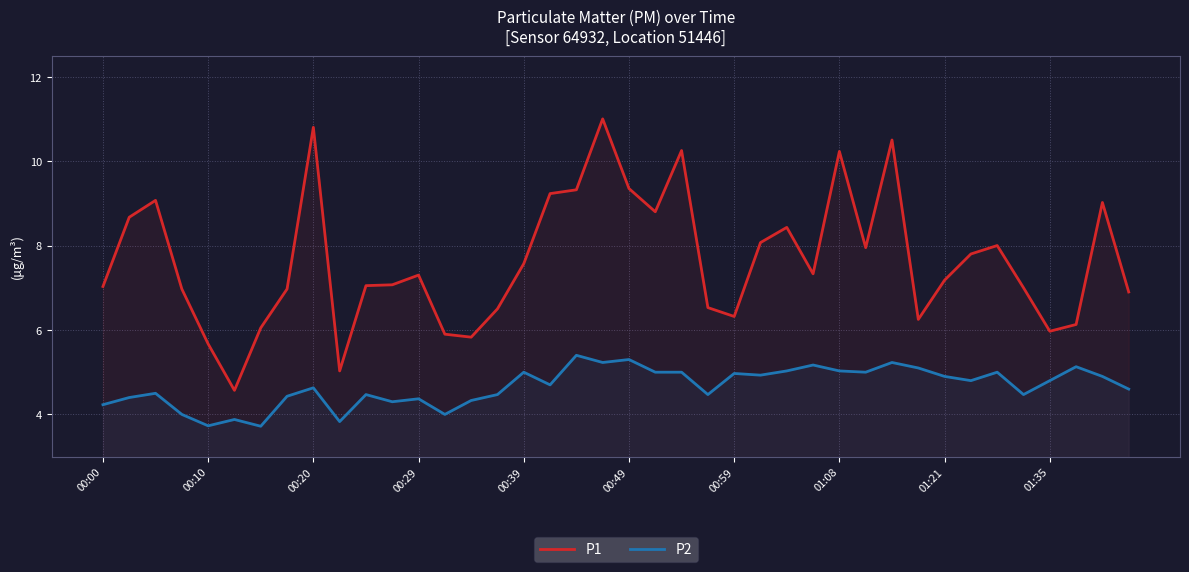

Reading left to right, list all the values displayed in this chart.

P1: 7.0	8.7	9.1	7.0	5.7	4.6	6.0	7.0	10.8	5.0	7.0	7.1	7.3	5.9	5.8	6.5	7.6	9.2	9.3	11.0	9.3	8.8	10.2	6.5	6.3	8.1	8.4	7.3	10.2	8.0	10.5	6.2	7.2	7.8	8.0	7.0	6.0	6.1	9.0	6.9
P2: 4.2	4.4	4.5	4.0	3.7	3.9	3.7	4.4	4.6	3.8	4.5	4.3	4.4	4.0	4.3	4.5	5.0	4.7	5.4	5.2	5.3	5.0	5.0	4.5	5.0	4.9	5.0	5.2	5.0	5.0	5.2	5.1	4.9	4.8	5.0	4.5	4.8	5.1	4.9	4.6